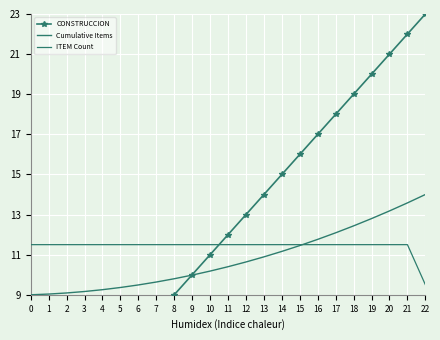

Which series has the largest total across all categories?

CONSTRUCCION